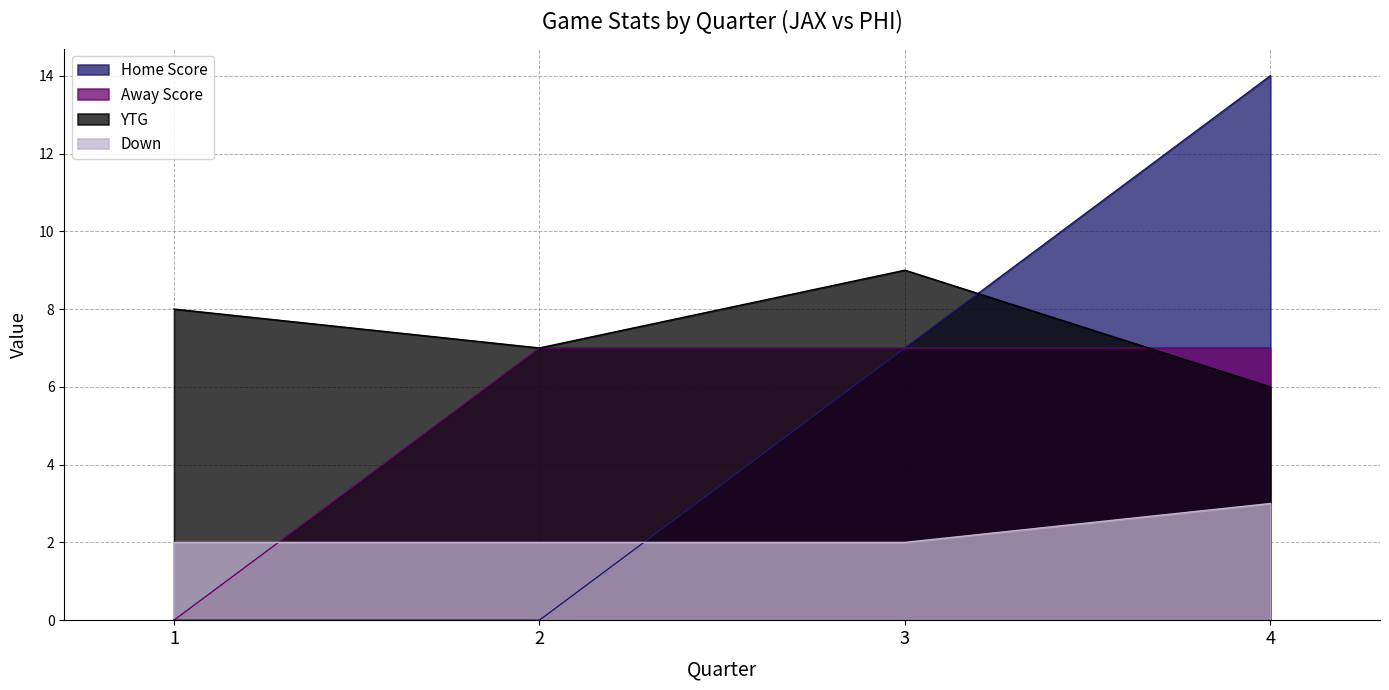

What is the value of the Down point at the 4th from the left?

3